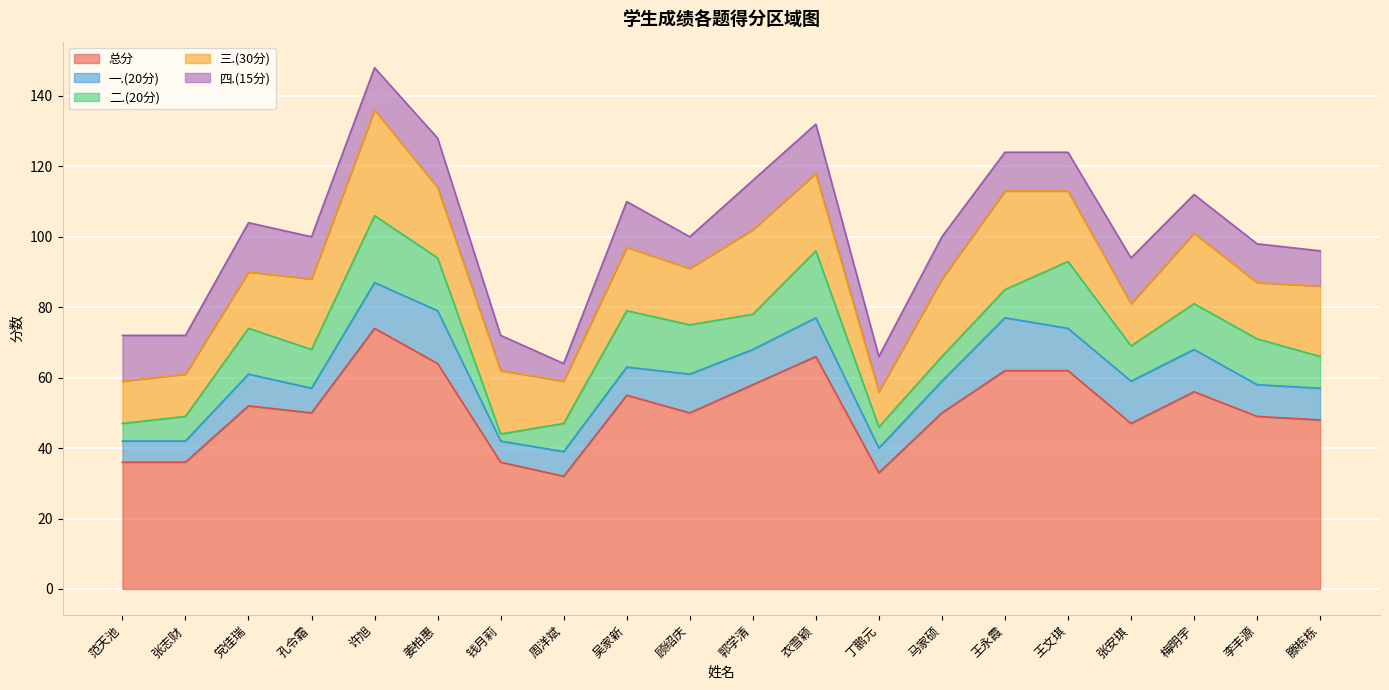

What are all the series names shown in the legend?

总分, 一.(20分), 二.(20分), 三.(30分), 四.(15分)